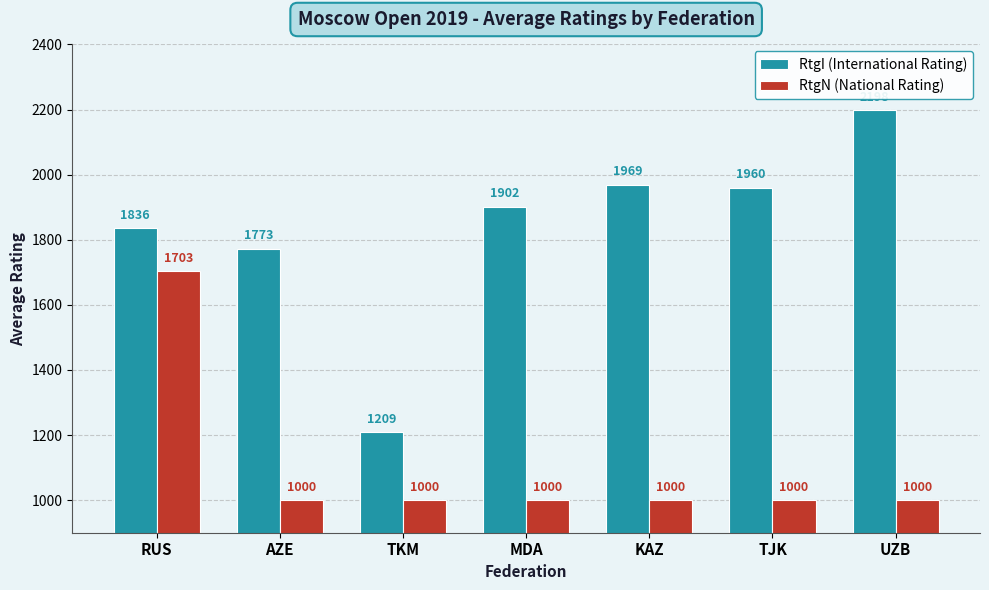

Reading left to right, extract all data points from this chart.

RtgI (International Rating): RUS=1836	AZE=1773	TKM=1209	MDA=1902	KAZ=1969	TJK=1960	UZB=2198
RtgN (National Rating): RUS=1703	AZE=1000	TKM=1000	MDA=1000	KAZ=1000	TJK=1000	UZB=1000